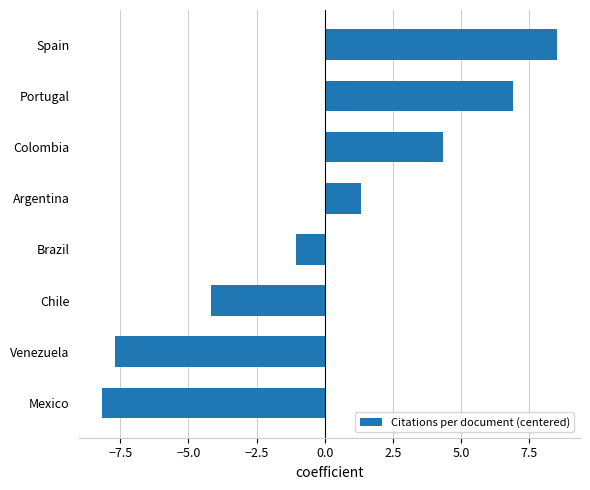

Rank the categories by value from lowest to highest.

Mexico, Venezuela, Chile, Brazil, Argentina, Colombia, Portugal, Spain